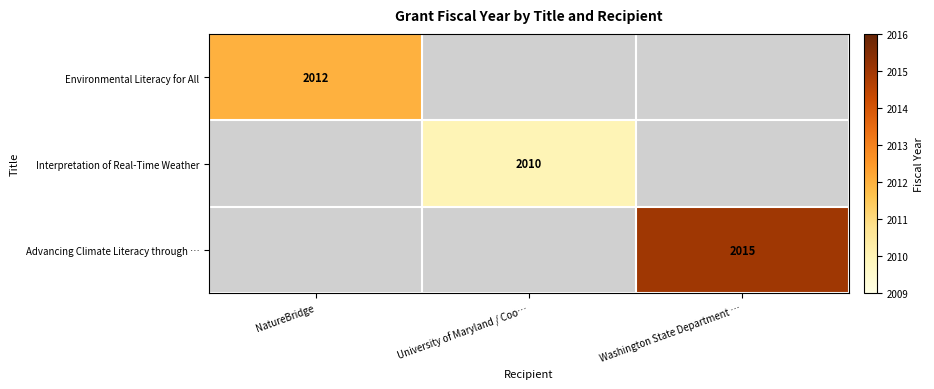

Is it true that Interpretation of Real-Time Weather equals 3274 at University of Maryland / Coo…?

False